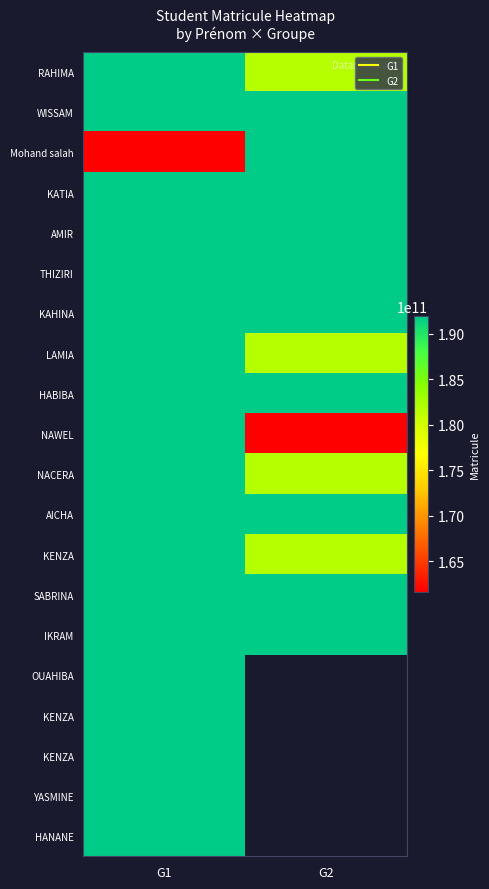

At how many categories does at least one series exceed 191181809364?

2